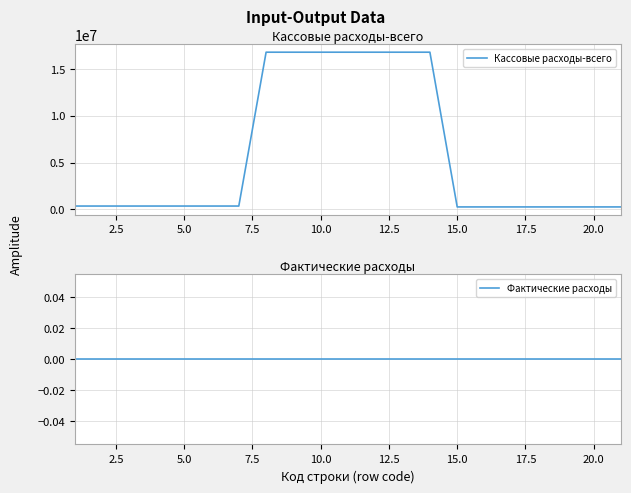

What is the difference between the second highest and minimum values in the Кассовые расходы-всего series?

16570745.1